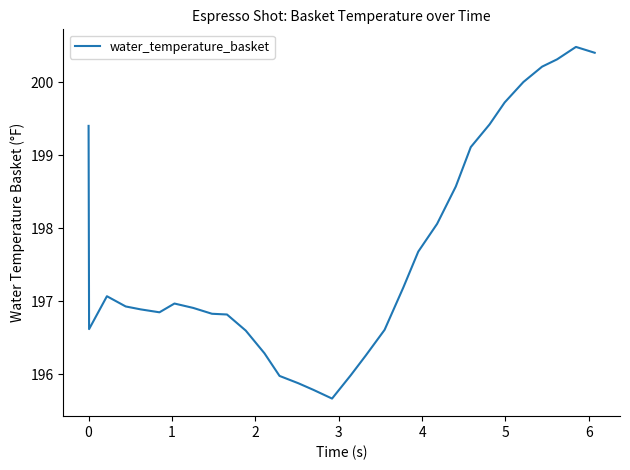

What is the smallest value displayed?

195.7